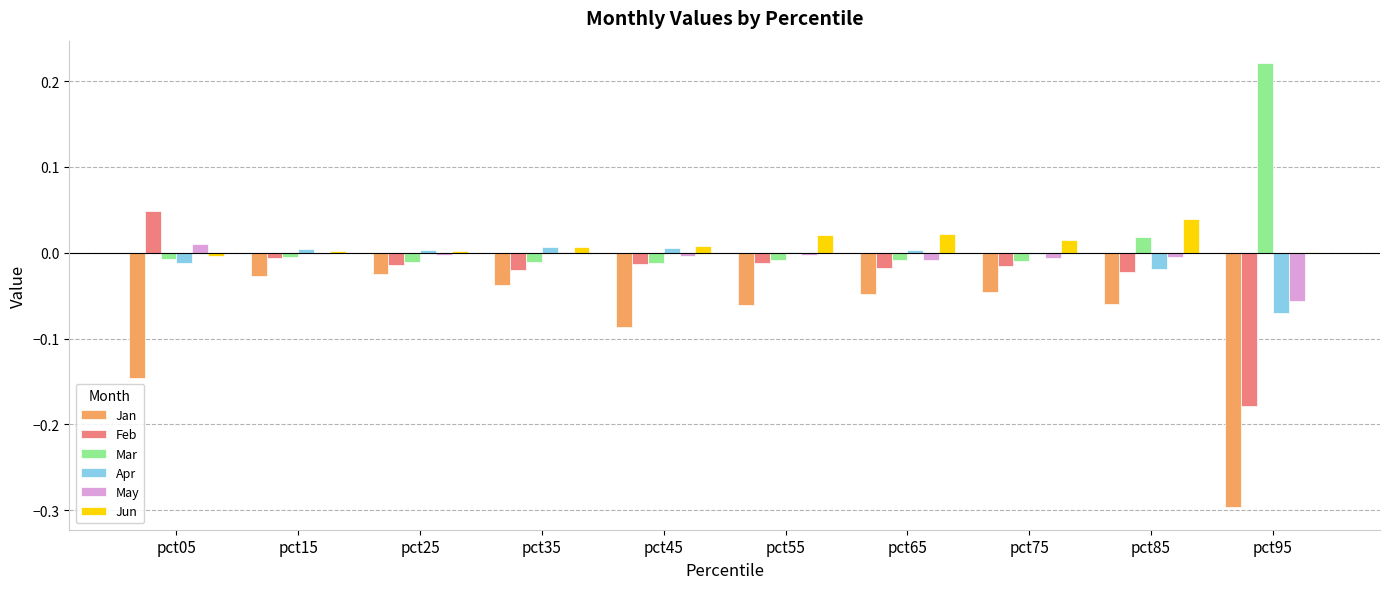

What is the spread (max minus min) of values at pct45?

0.1